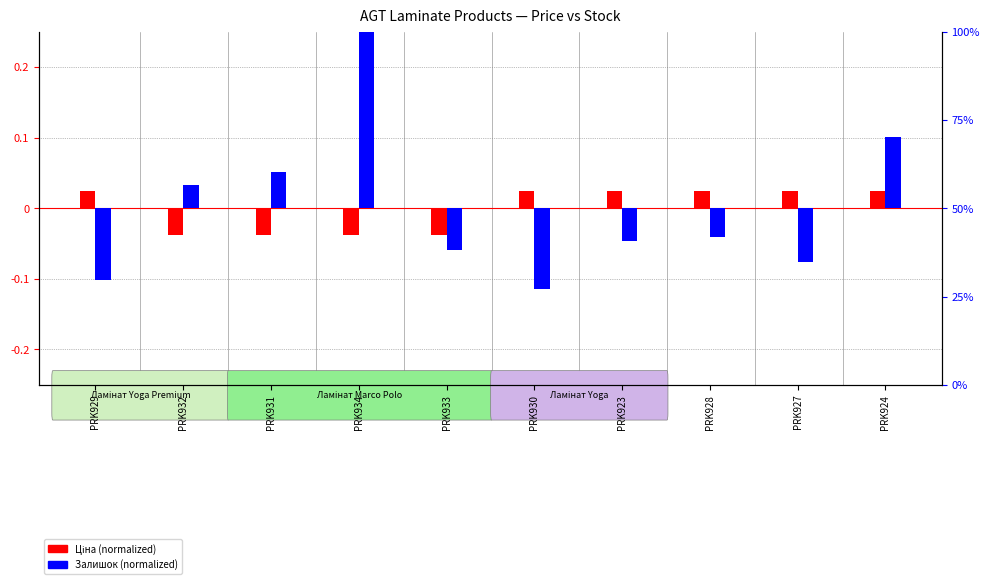

Reading left to right, transcribe all the data shown in this chart.

Ціна (normalized): 0.0	-0.0	-0.0	-0.0	-0.0	0.0	0.0	0.0	0.0	0.0
Залишок (normalized): -0.1	0.0	0.1	0.3	-0.1	-0.1	-0.0	-0.0	-0.1	0.1